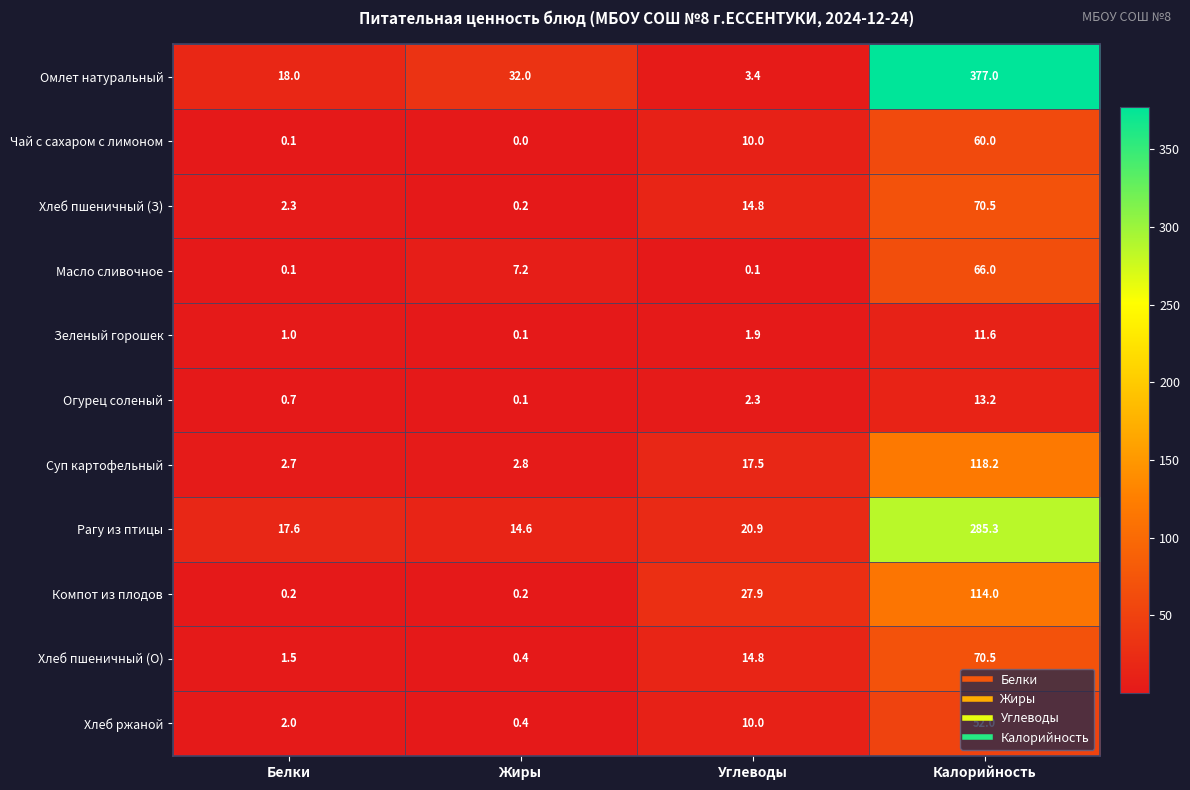

How many categories are shown in the chart?

4